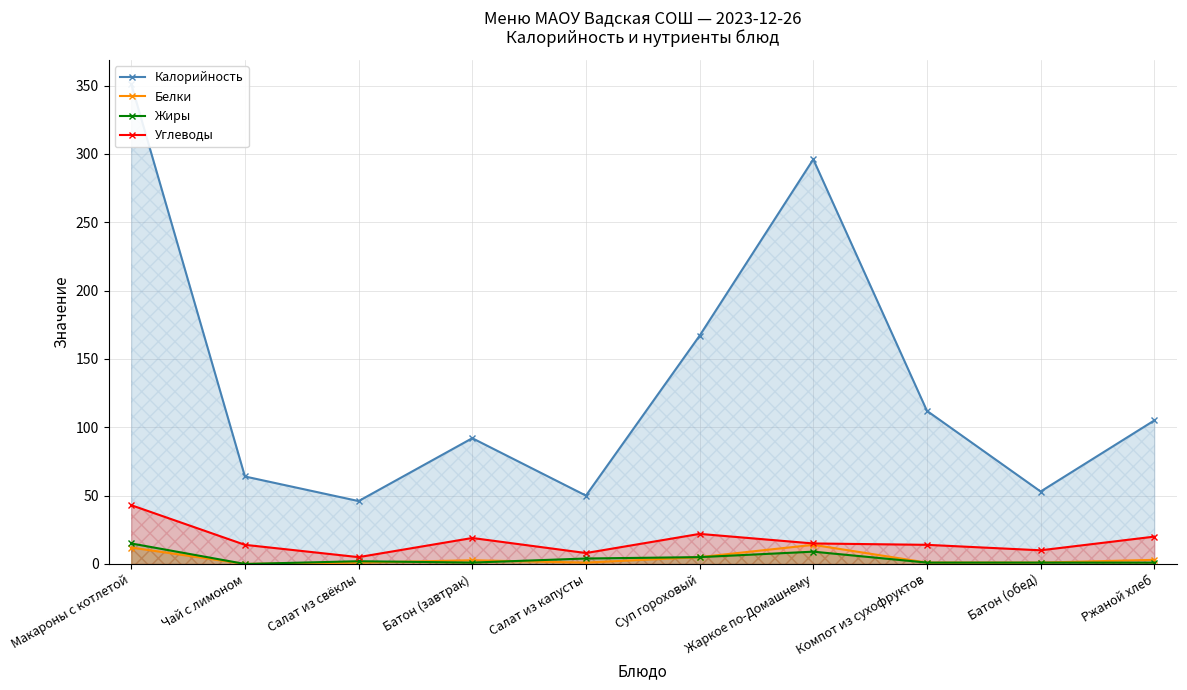

Which category has the lowest value in the Калорийность series?

Салат из свёклы